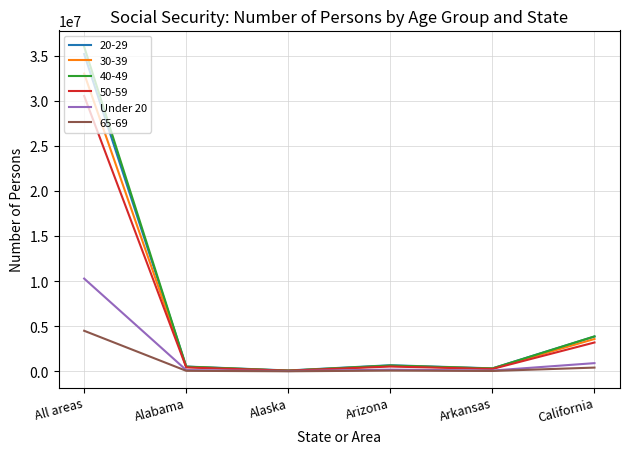

What is the total value across all series at All areas?

149531783